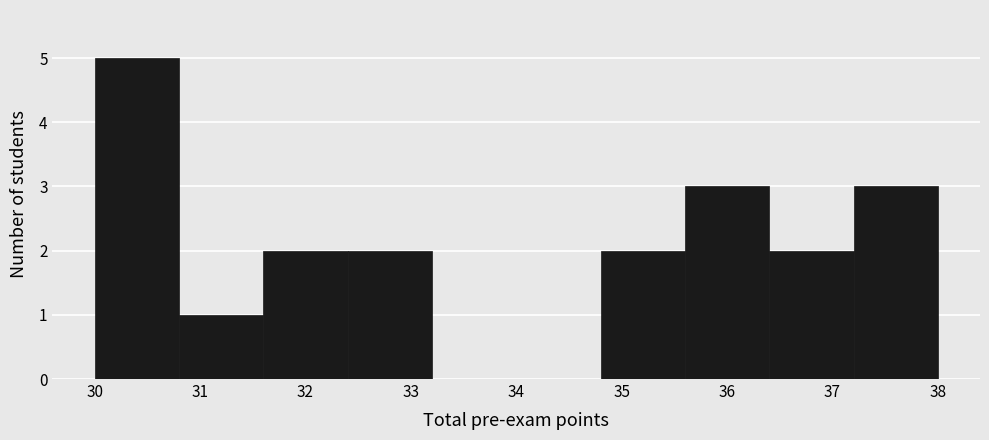

Over which range of the x-axis is the bar tallest?

30.0 to 30.8